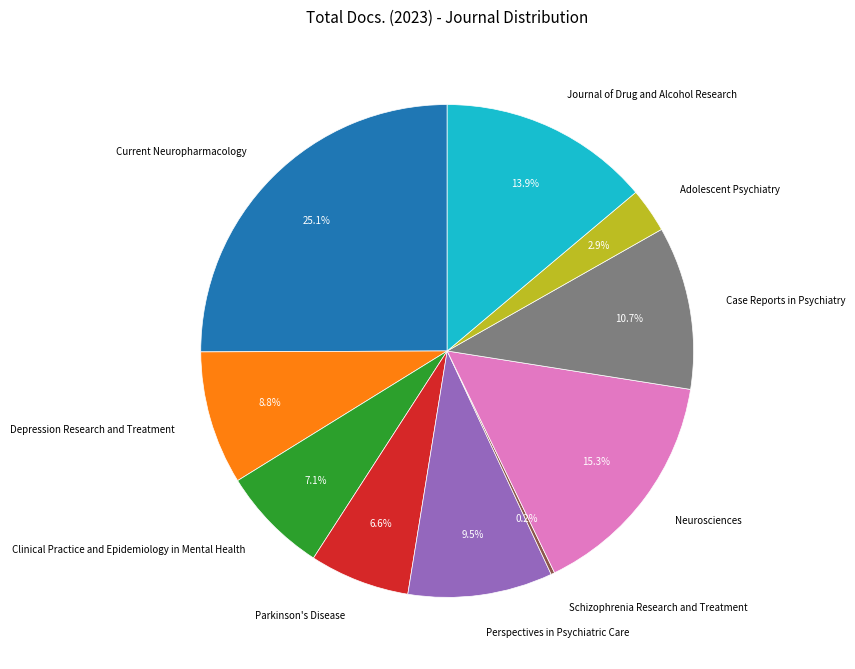

Which has a higher value, Case Reports in Psychiatry or Neurosciences?

Neurosciences